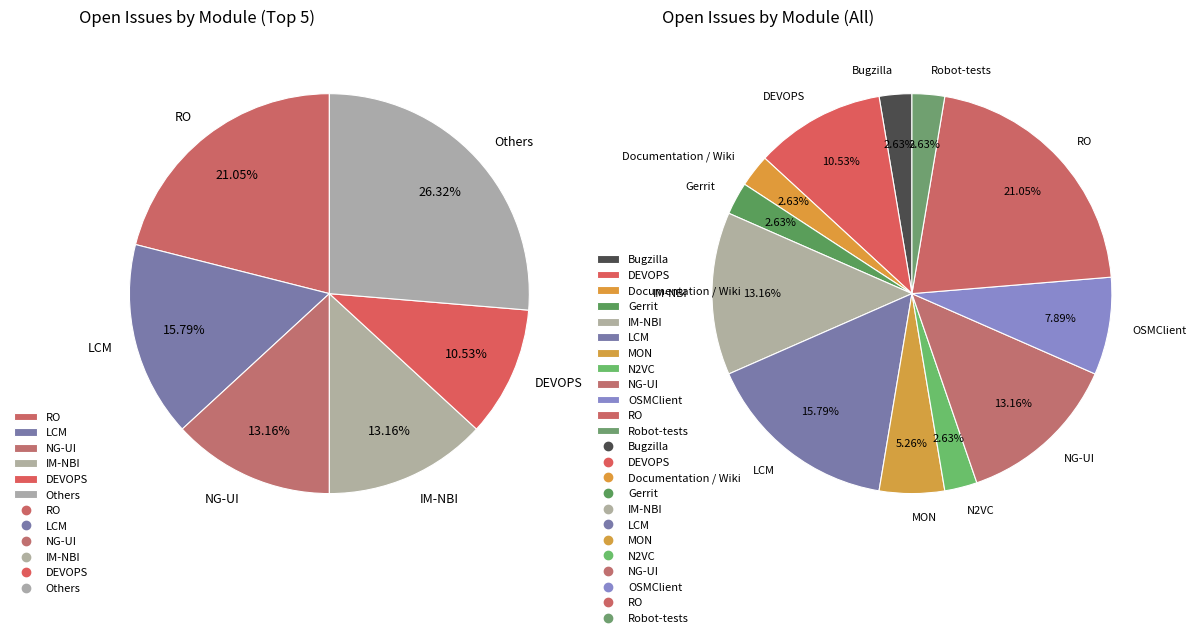

The DEVOPS slice represents 4% of the pie. True or false?

False